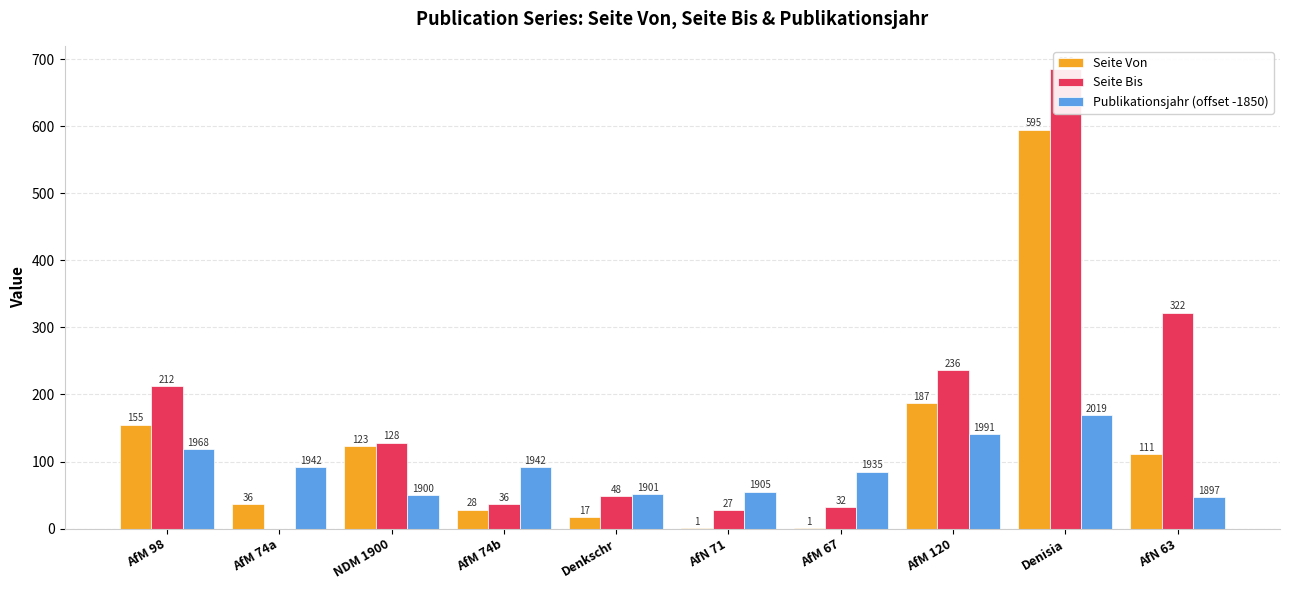

Reading left to right, transcribe all the data shown in this chart.

Seite Von: AfM 98=155	AfM 74a=36	NDM 1900=123	AfM 74b=28	Denkschr=17	AfN 71=1	AfM 67=1	AfM 120=187	Denisia=595	AfN 63=111
Seite Bis: AfM 98=212	AfM 74a=0	NDM 1900=128	AfM 74b=36	Denkschr=48	AfN 71=27	AfM 67=32	AfM 120=236	Denisia=686	AfN 63=322
Publikationsjahr (offset -1850): AfM 98=118	AfM 74a=92	NDM 1900=50	AfM 74b=92	Denkschr=51	AfN 71=55	AfM 67=85	AfM 120=141	Denisia=169	AfN 63=47